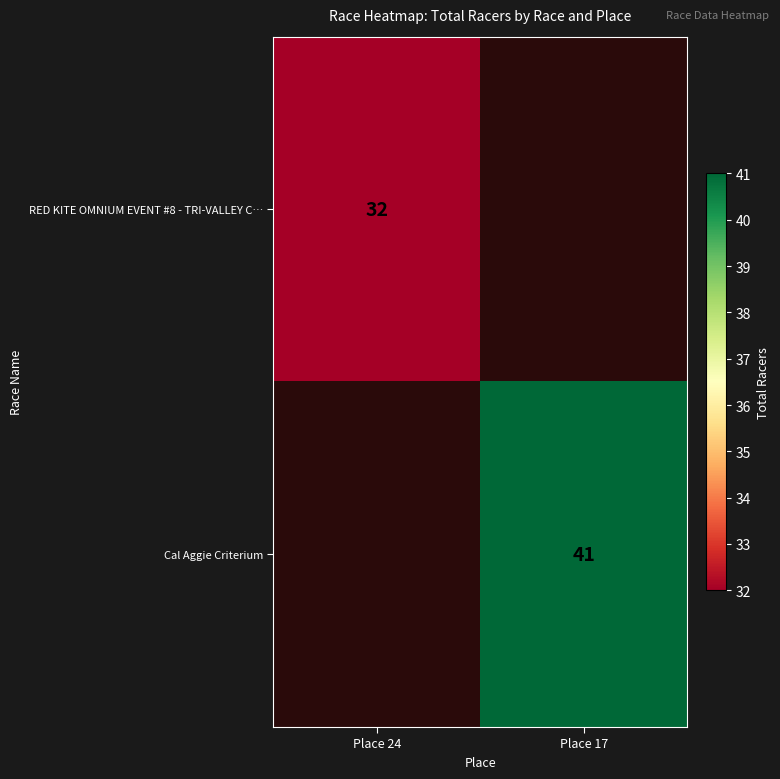

Is the value of RED KITE OMNIUM EVENT #8 - TRI-VALLEY C… at Place 24 greater than the value of Cal Aggie Criterium at Place 17?

No